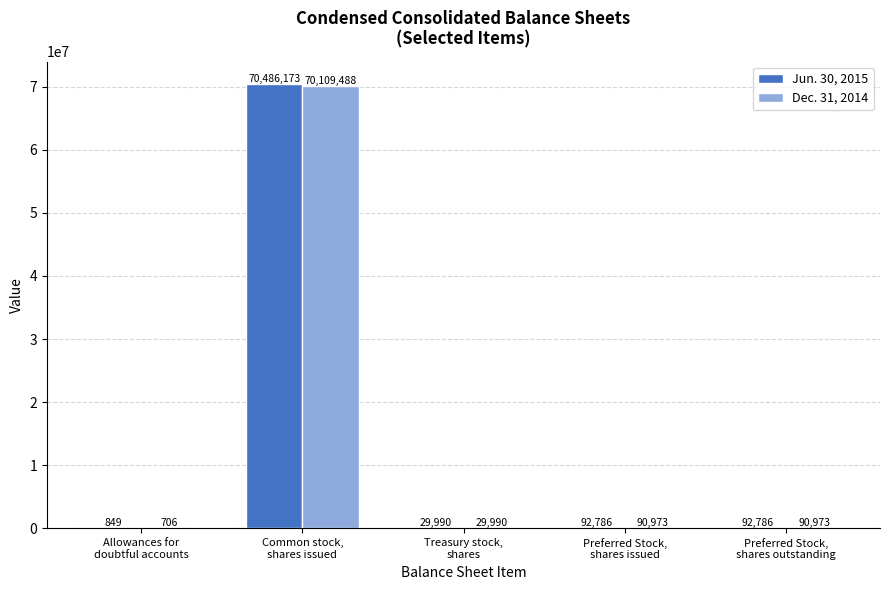

Which series has the widest spread of values?

Jun. 30, 2015